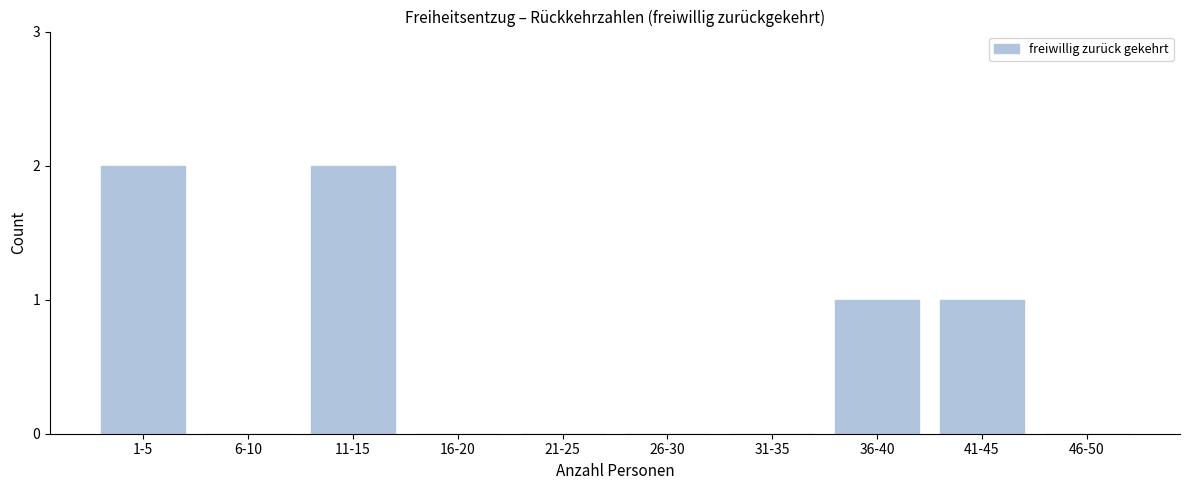

Reading left to right, what are all the values shown in this chart?

1-5=2	6-10=0	11-15=2	16-20=0	21-25=0	26-30=0	31-35=0	36-40=1	41-45=1	46-50=0